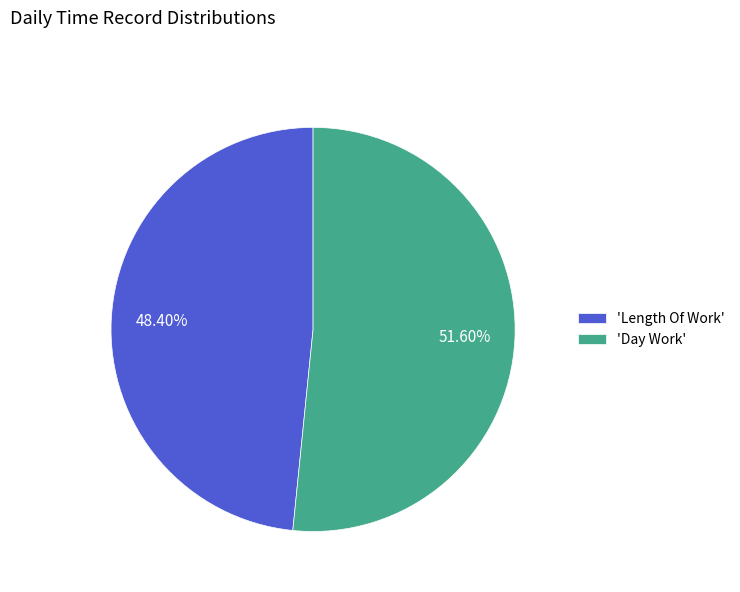

What is the largest slice in the pie chart?

'Day Work'